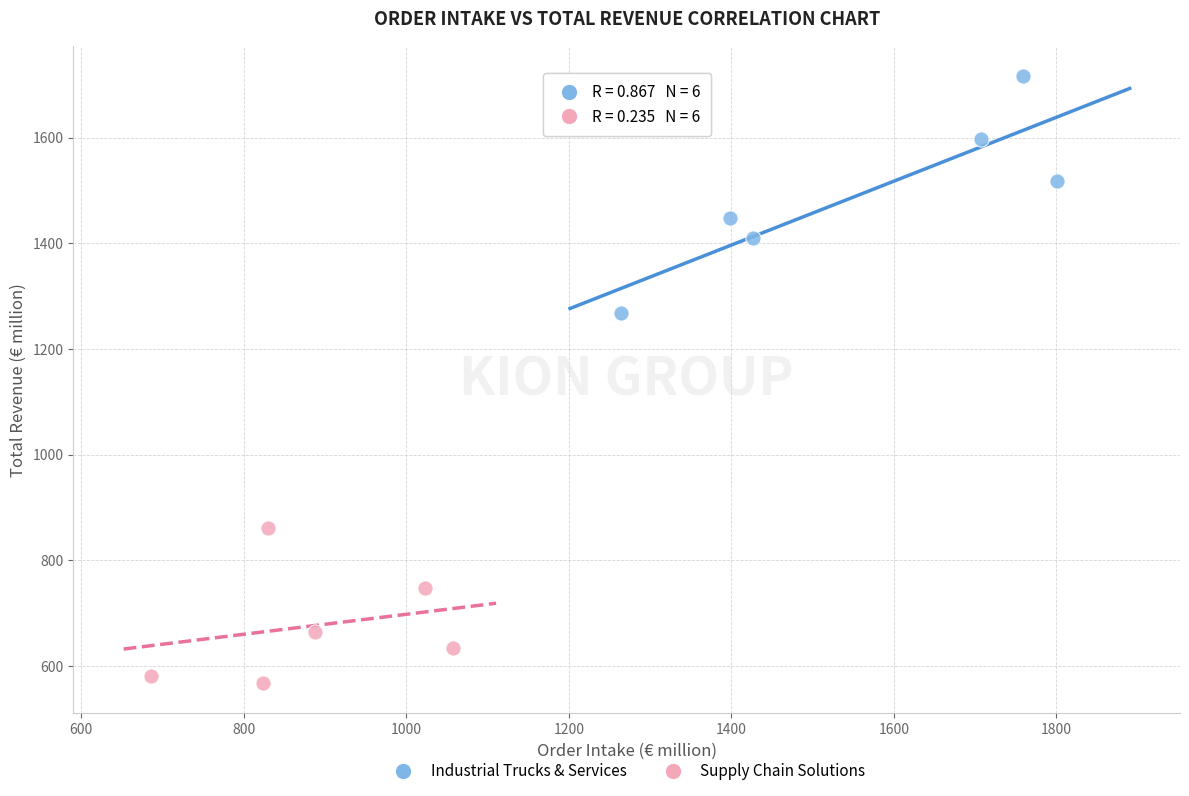

What are all the series names shown in the legend?

Industrial Trucks & Services, Supply Chain Solutions